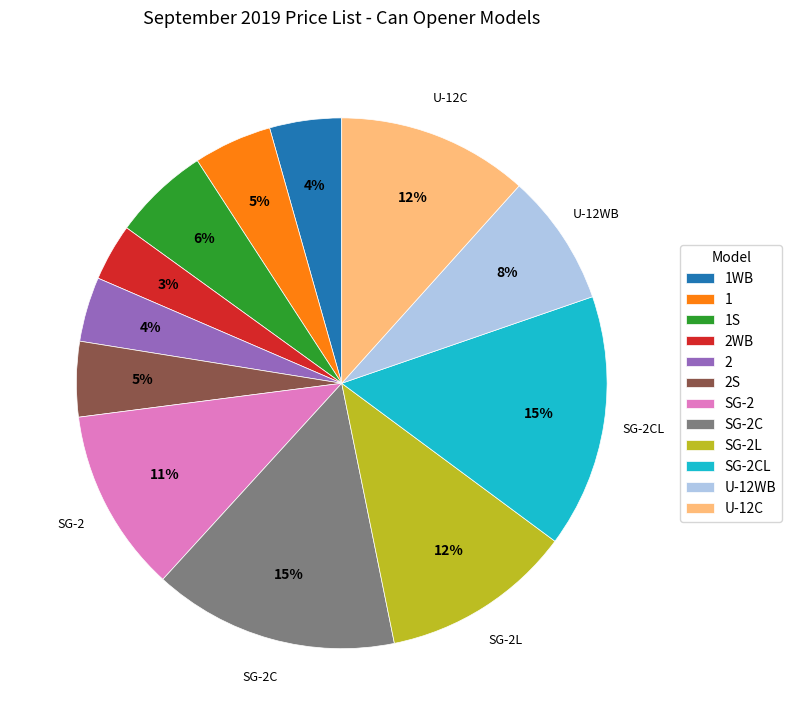

Is there any slice that represents more than half of the pie?

No